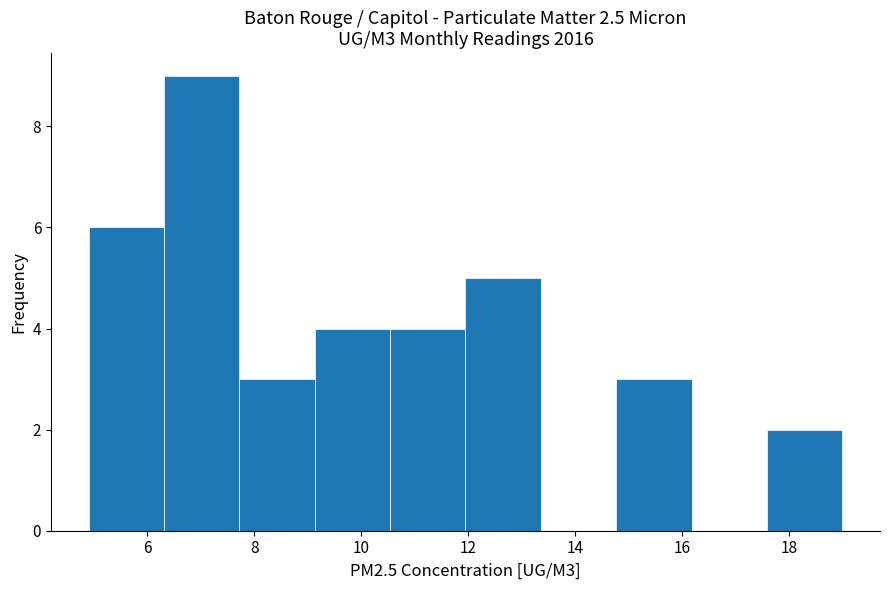

Reading left to right, transcribe this chart: for each bar, give the range it covers on the x-axis and its height. Neither the bar edges nor the heights are printed on the chart, so give them approximately, as read against the axes.

5.0 to 6.4: 6
6.4 to 7.8: 9
7.8 to 9.2: 3
9.2 to 10.6: 4
10.6 to 12.0: 4
12.0 to 13.4: 5
13.4 to 14.8: 0
14.8 to 16.2: 3
16.2 to 17.6: 0
17.6 to 19.0: 2